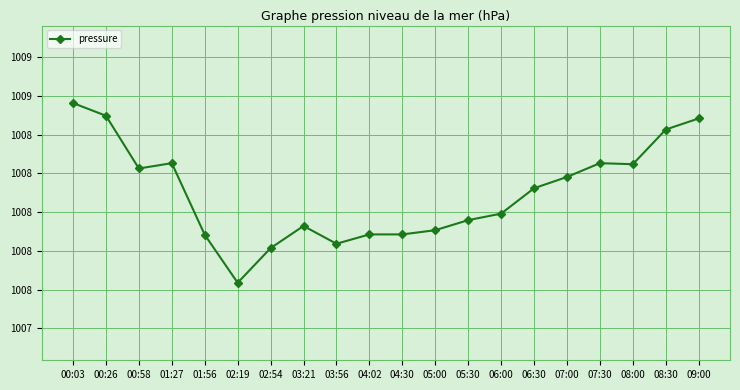

Where is the first local maximum?

01:27